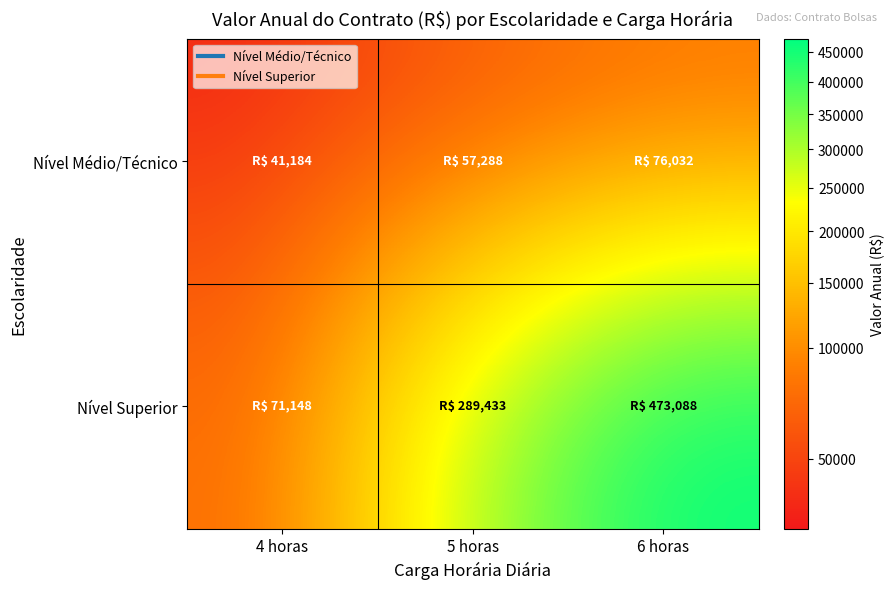

Count the number of categories in the chart.

3